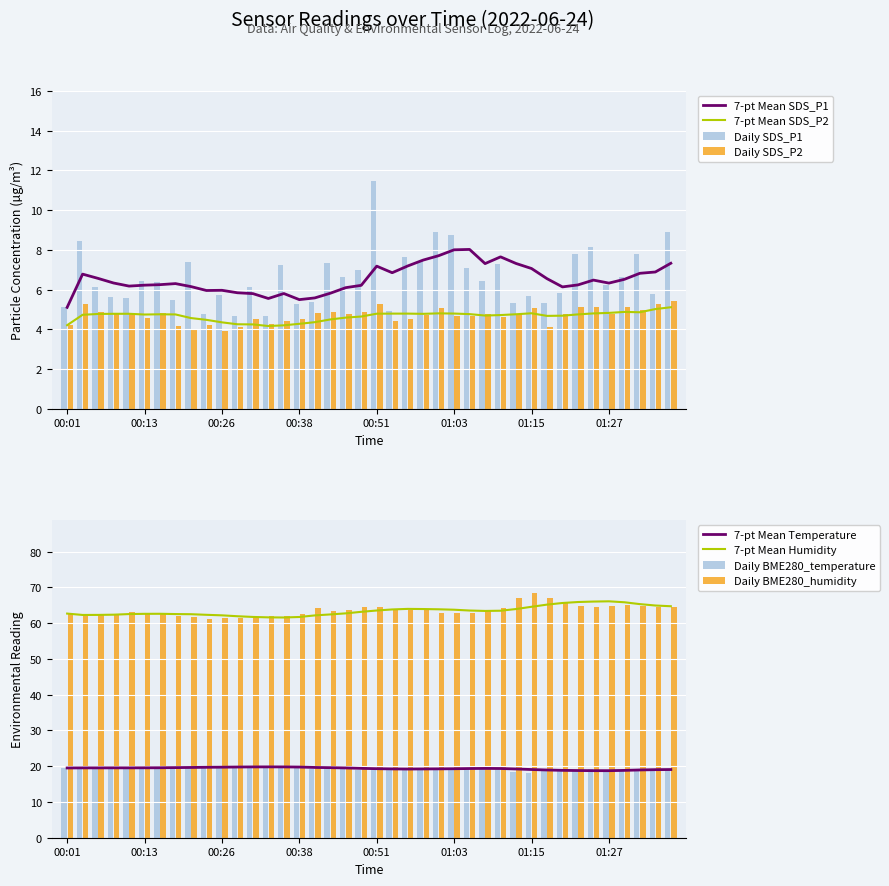

How many data points in BME280_temperature are above 19?

34